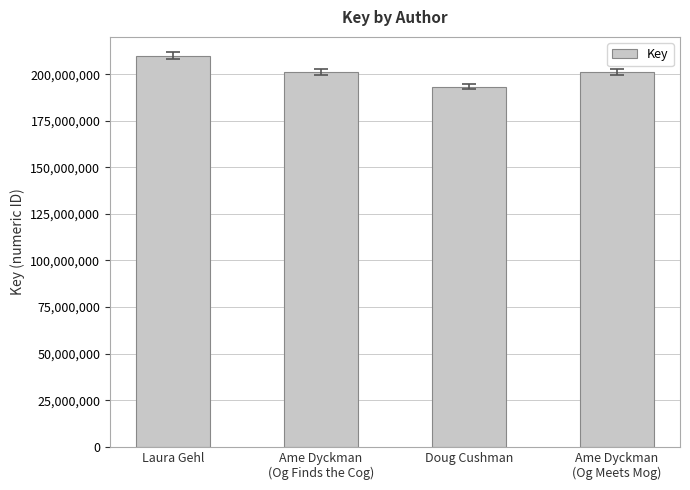

The chart shows a value of 120682563 at Doug Cushman. True or false?

False